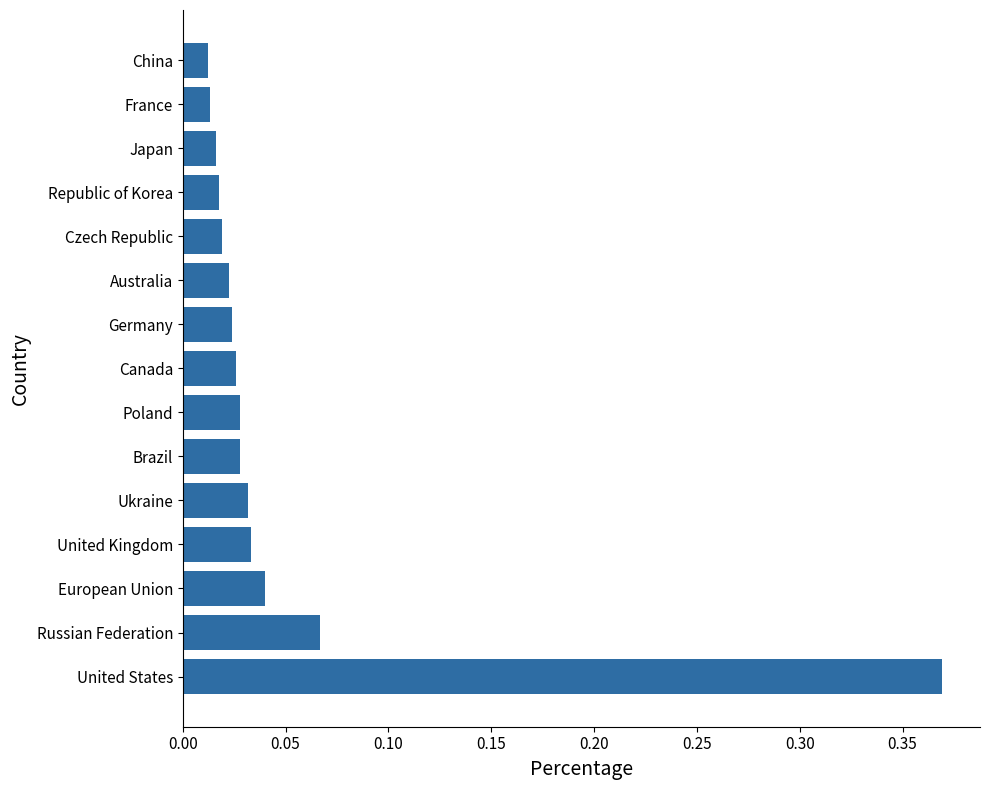

Between Brazil and Czech Republic, which is larger?

Brazil